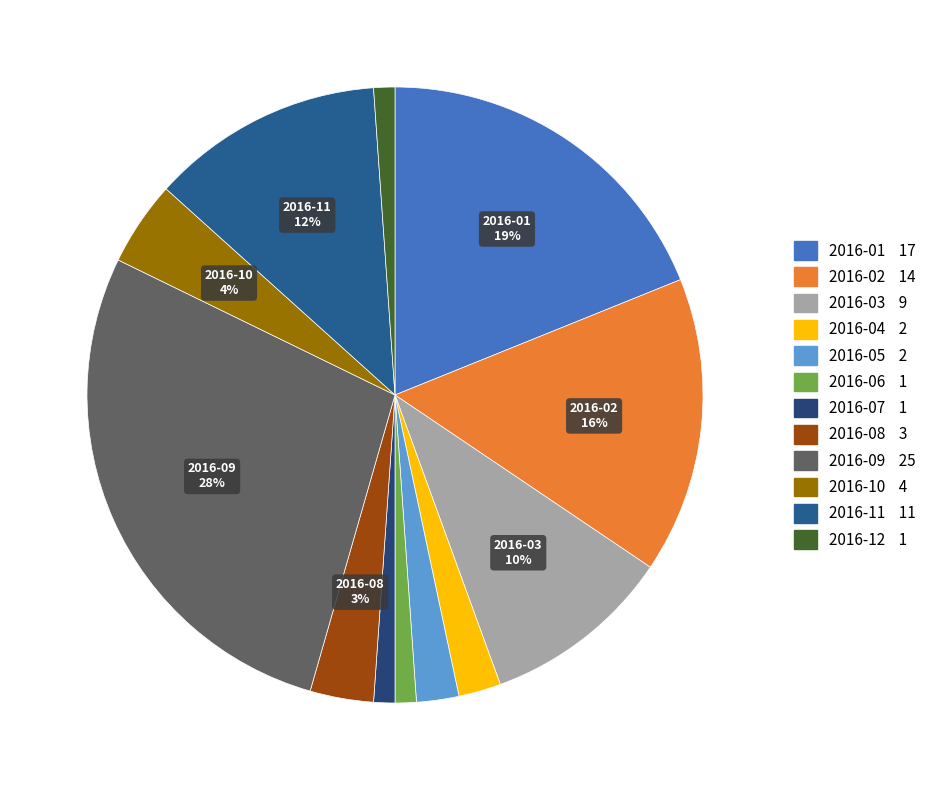

How many segments does this pie chart have?

12